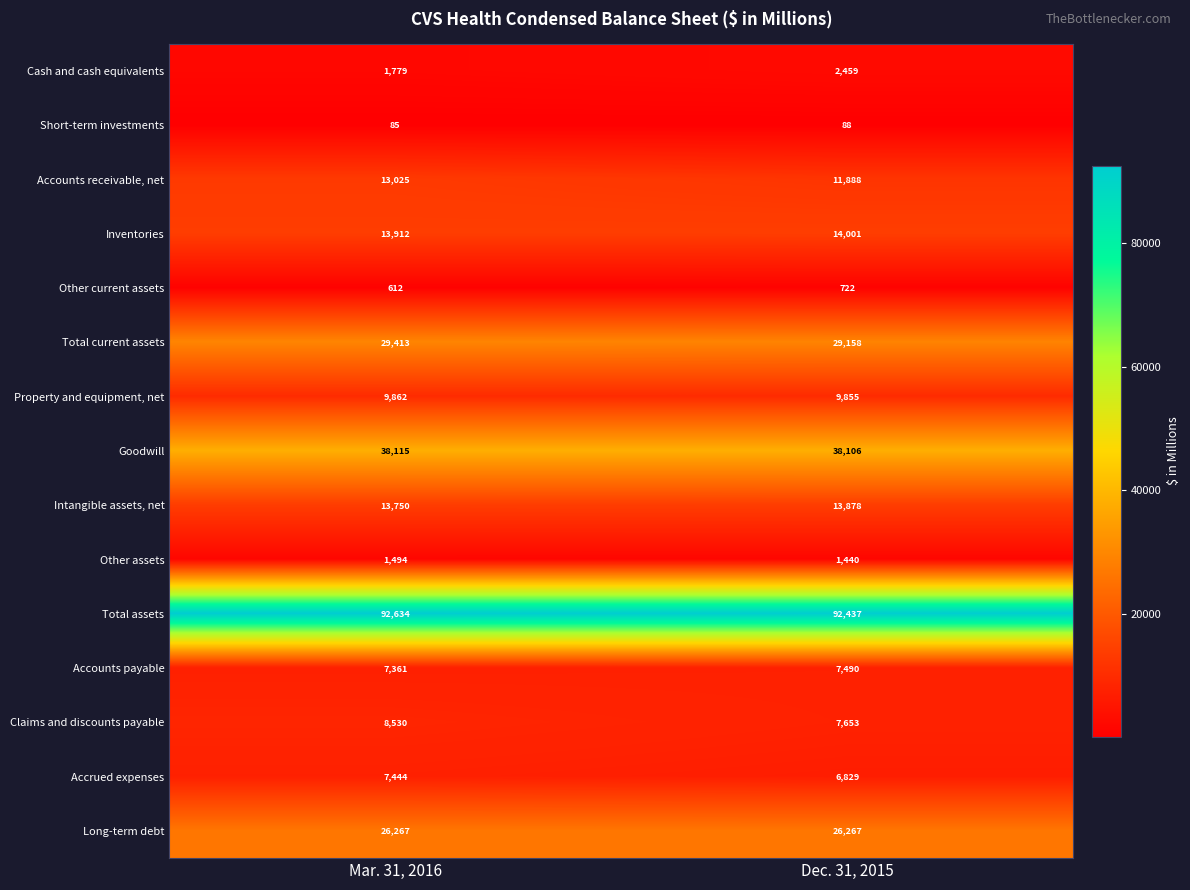

Rank the series by their maximum value, from highest to lowest.

Total assets, Goodwill, Total current assets, Long-term debt, Inventories, Intangible assets, net, Accounts receivable, net, Property and equipment, net, Claims and discounts payable, Accounts payable, Accrued expenses, Cash and cash equivalents, Other assets, Other current assets, Short-term investments